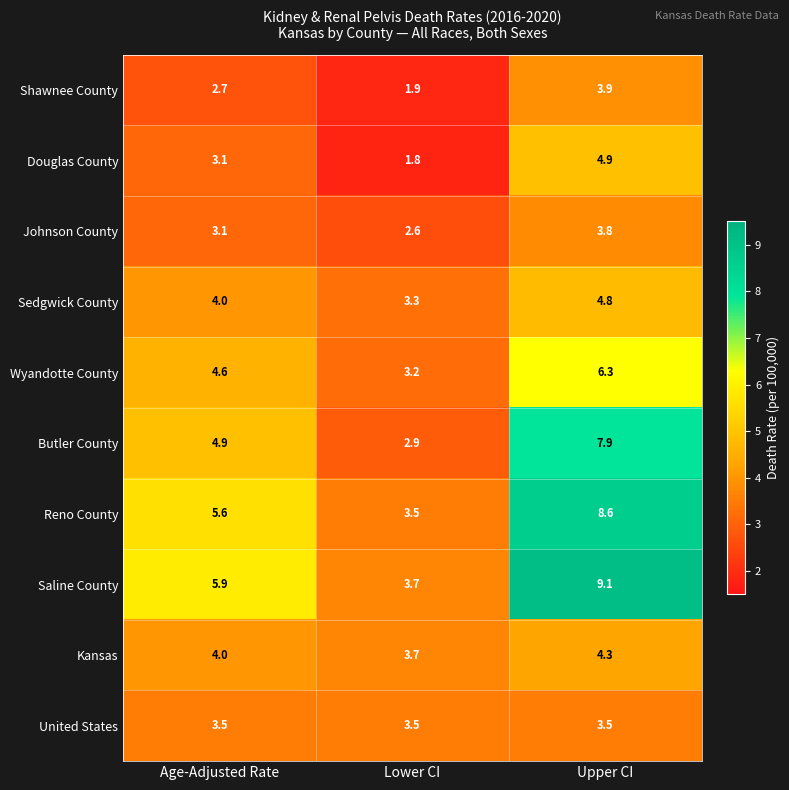

What is the maximum value shown in the chart?

9.1